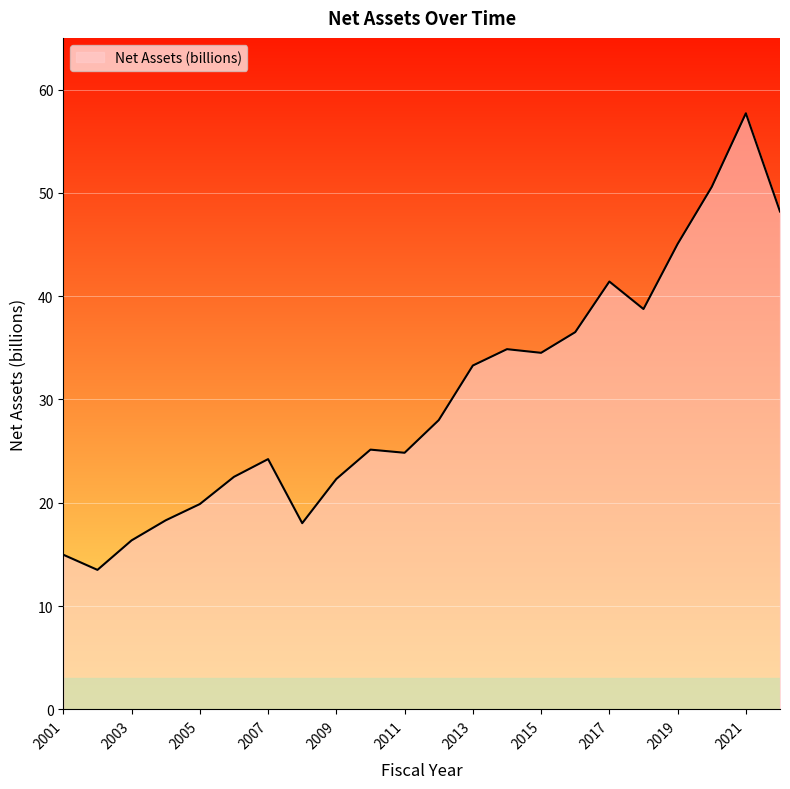

What is the smallest value displayed?

13.5